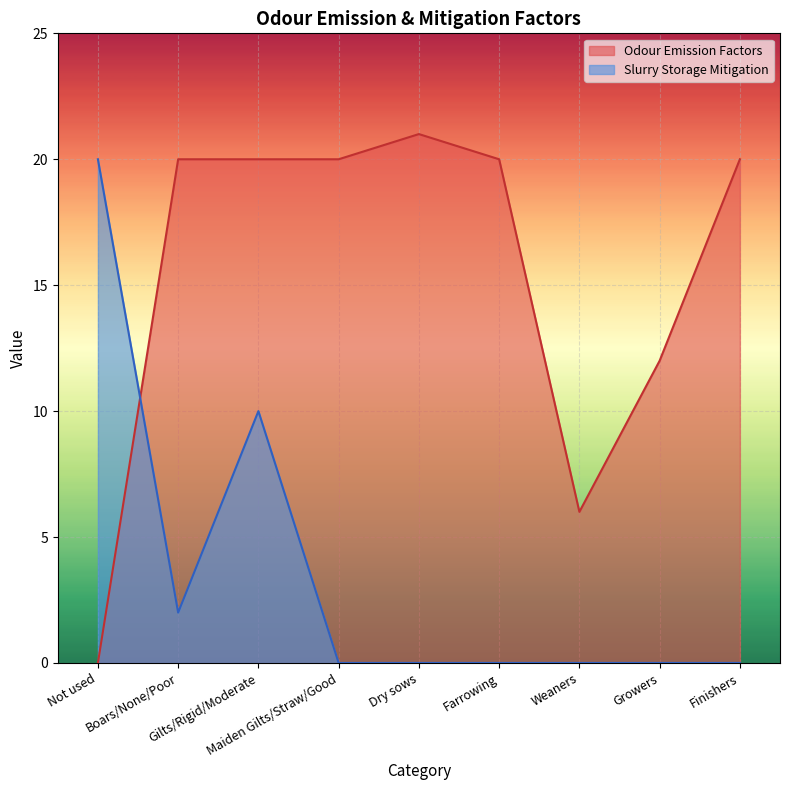

Reading right to left, transcribe all the data shown in this chart.

Odour Emission Factors: Finishers=20	Growers=12	Weaners=6	Farrowing=20	Dry sows=21	Maiden Gilts/Straw/Good=20	Gilts/Rigid/Moderate=20	Boars/None/Poor=20	Not used=0
Slurry Storage Mitigation: Finishers=0	Growers=0	Weaners=0	Farrowing=0	Dry sows=0	Maiden Gilts/Straw/Good=0	Gilts/Rigid/Moderate=10	Boars/None/Poor=2	Not used=20